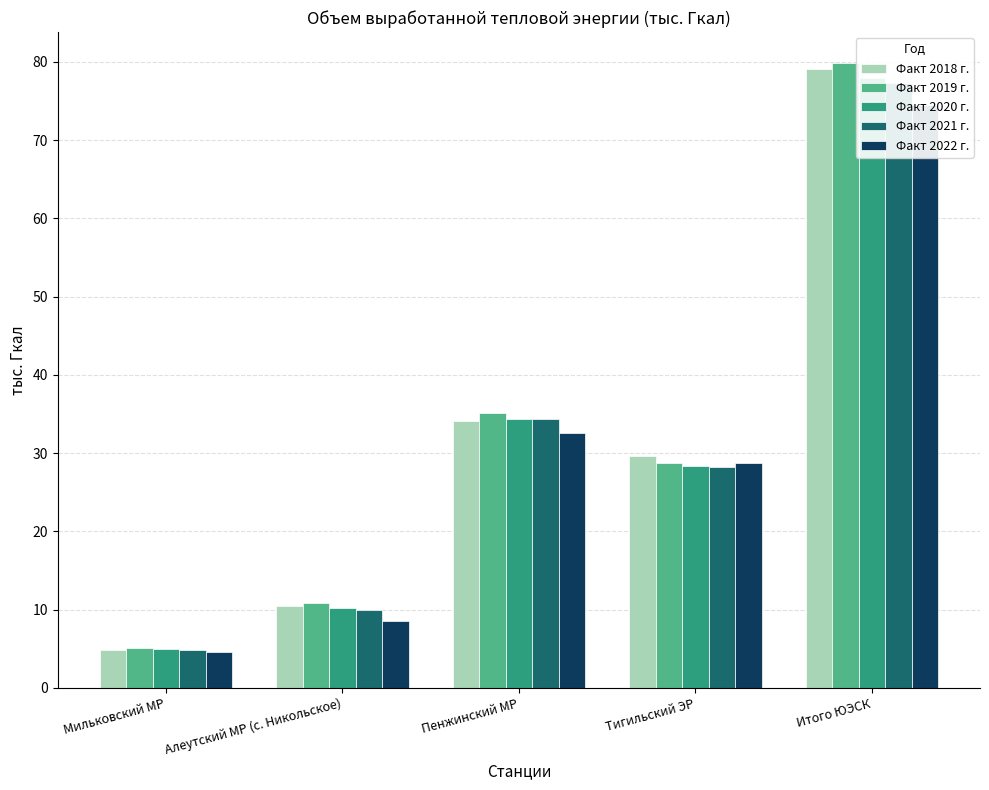

How many series are shown in this chart?

5